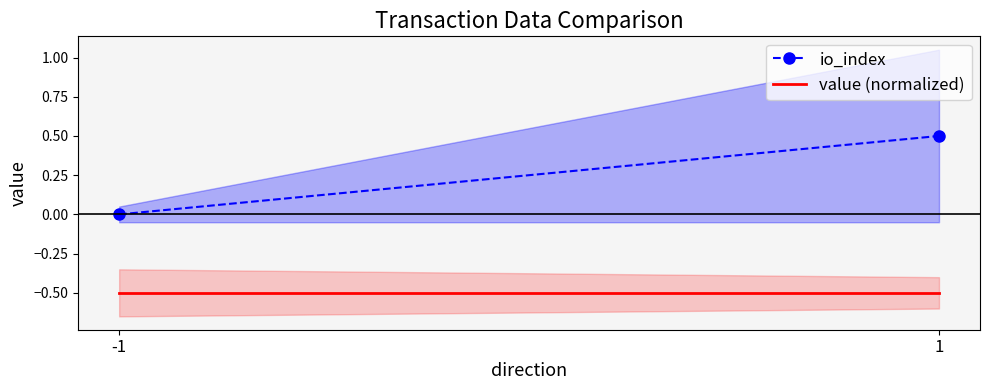

How many lines are shown in the chart?

2